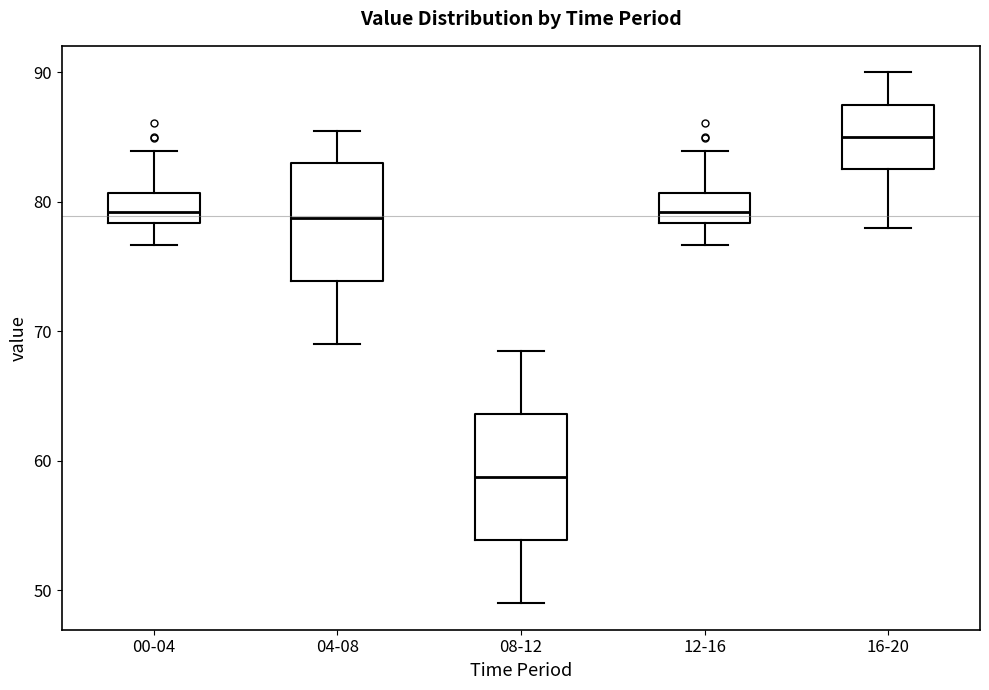

Where is the lower edge of the box for 04-08 on the y-axis? The values are not printed on the chart, so give them approximately, as read against the axis.

74